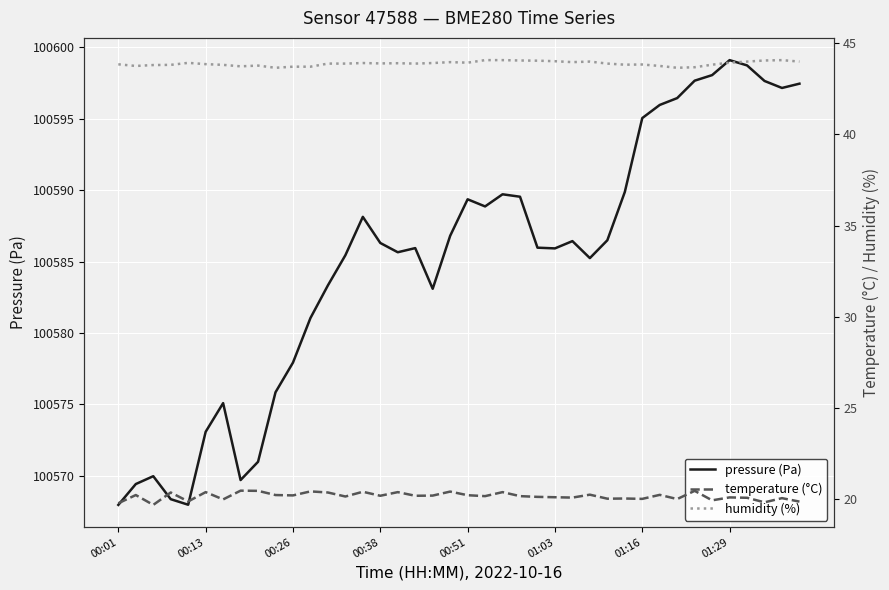

Is it true that pressure (Pa) equals 150715.9 at 01:16?

False